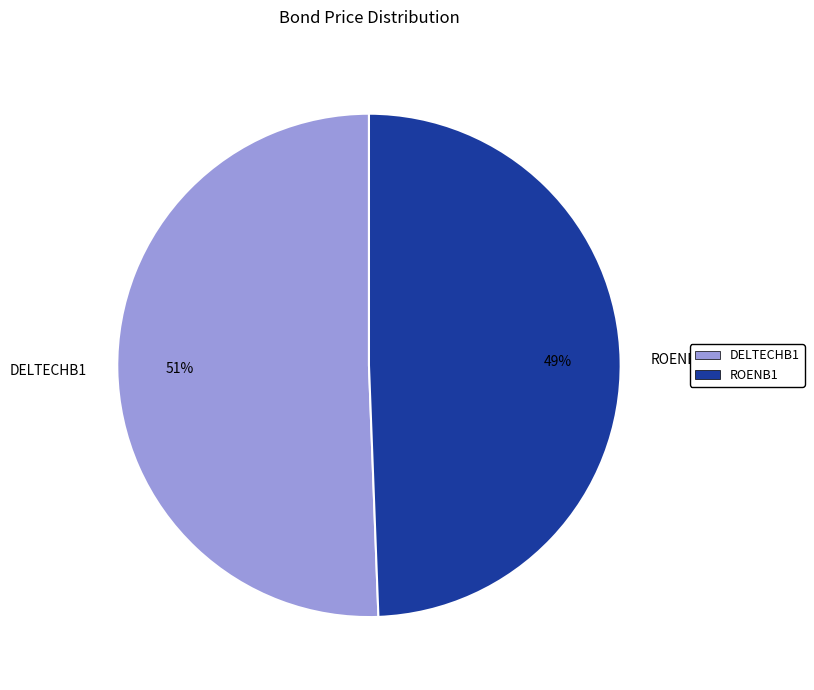

To the nearest percent, what percentage of the pie is DELTECHB1?

51%